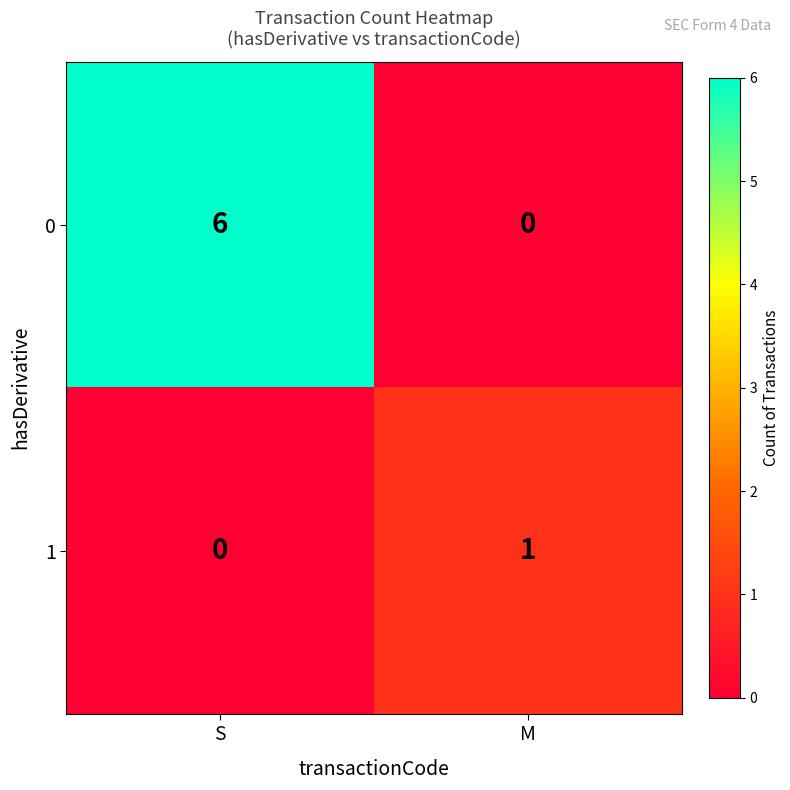

Which series has the widest spread of values?

0